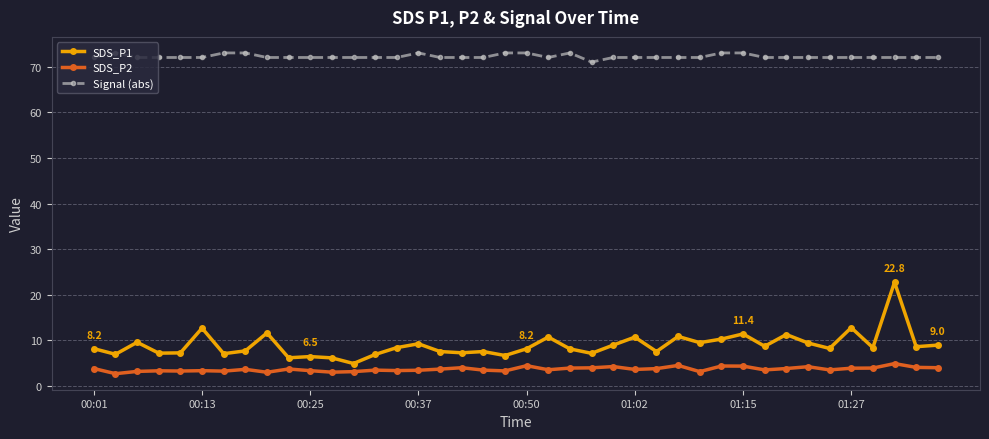

True or false: Signal (abs) has more than 1 interior local peaks.

True